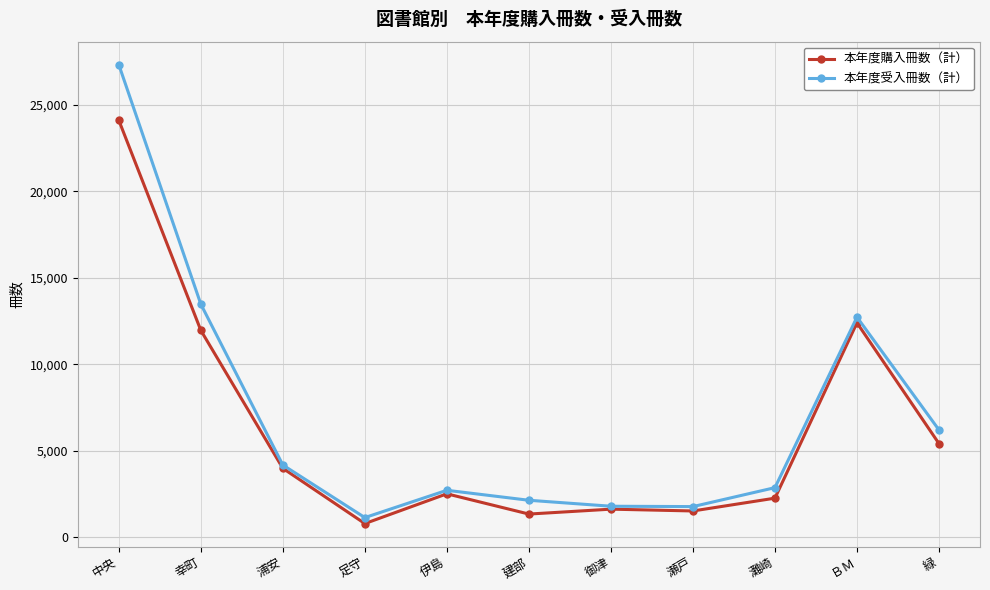

True or false: 本年度購入冊数（計） has a value of 2251 at 灘崎.

True